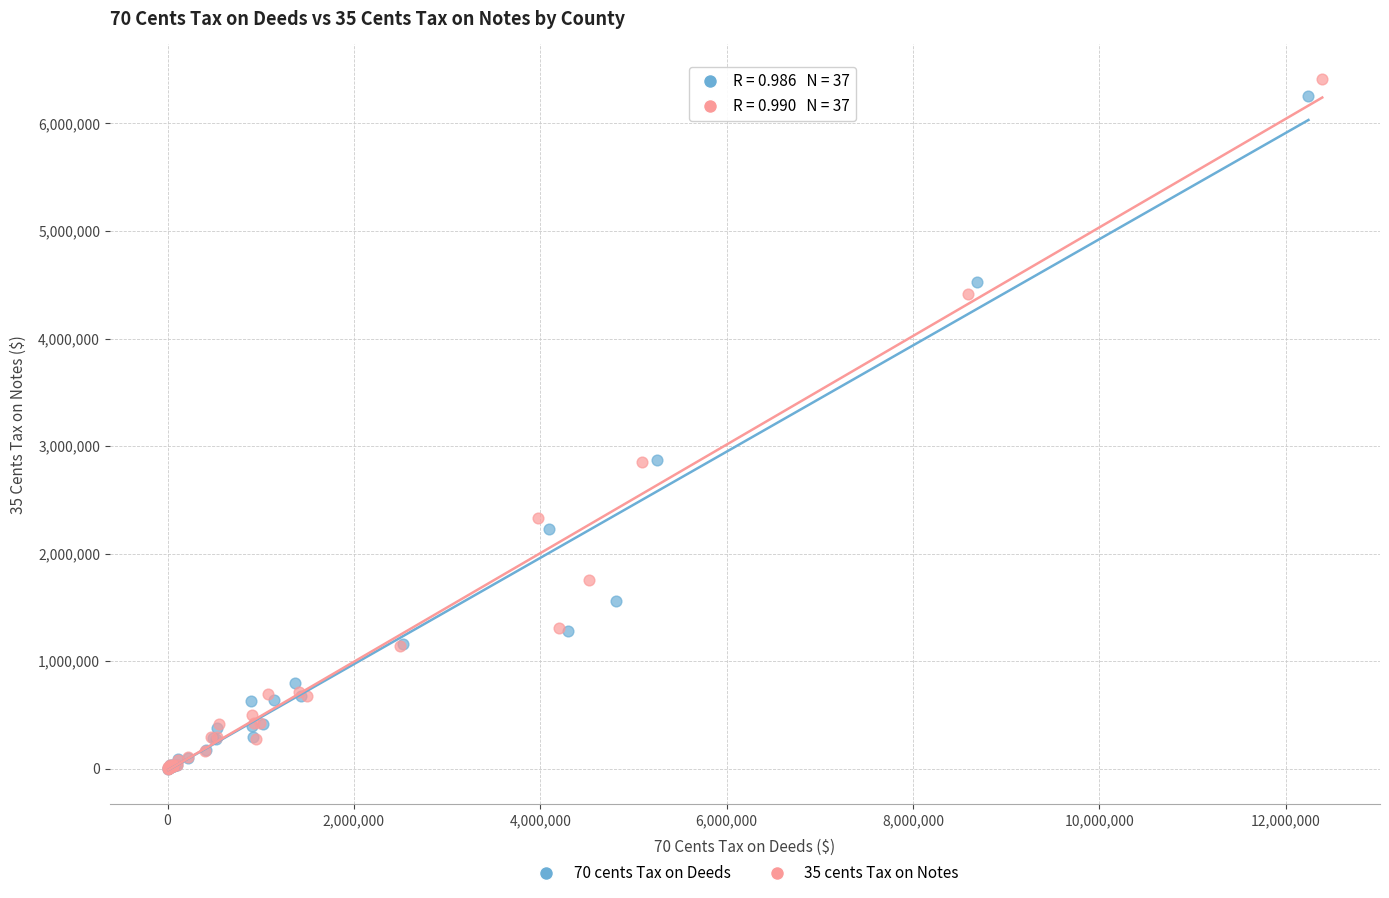

Which series has the widest spread of Y values?

35 cents Tax on Notes